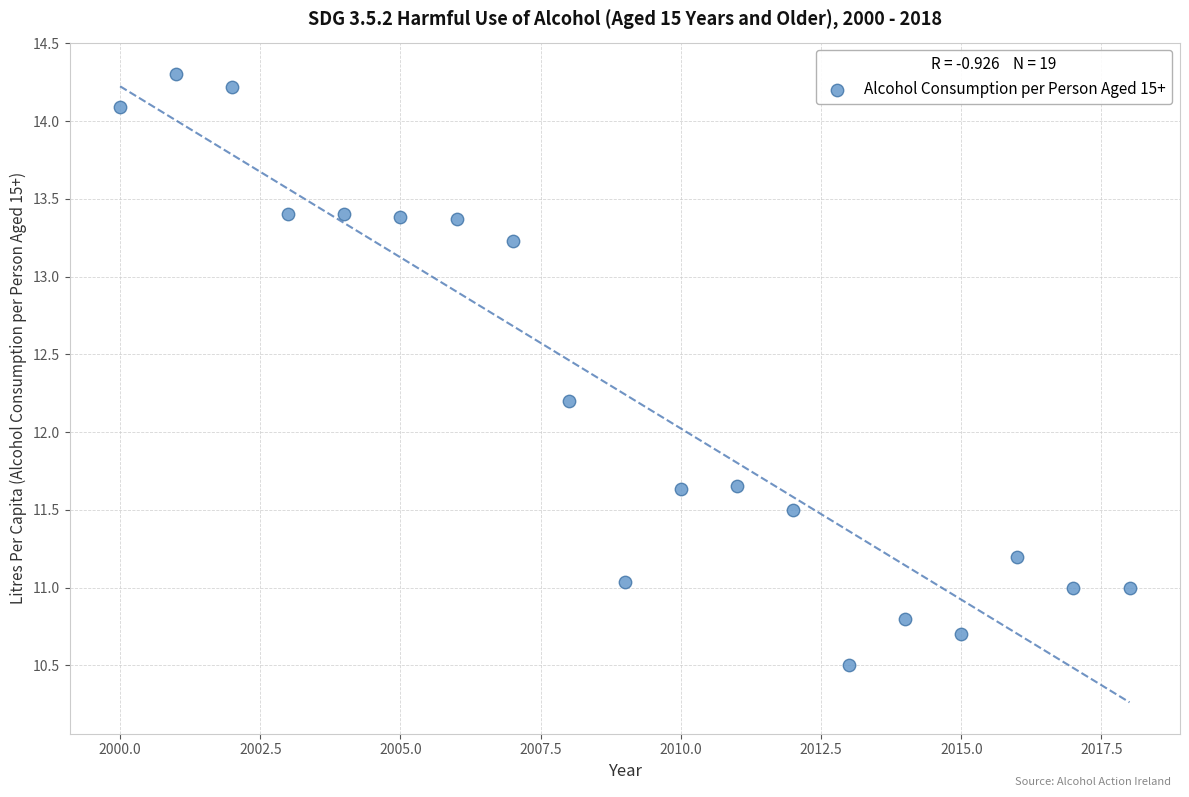

What Y value in the scatter plot is closest to 12?

12.2